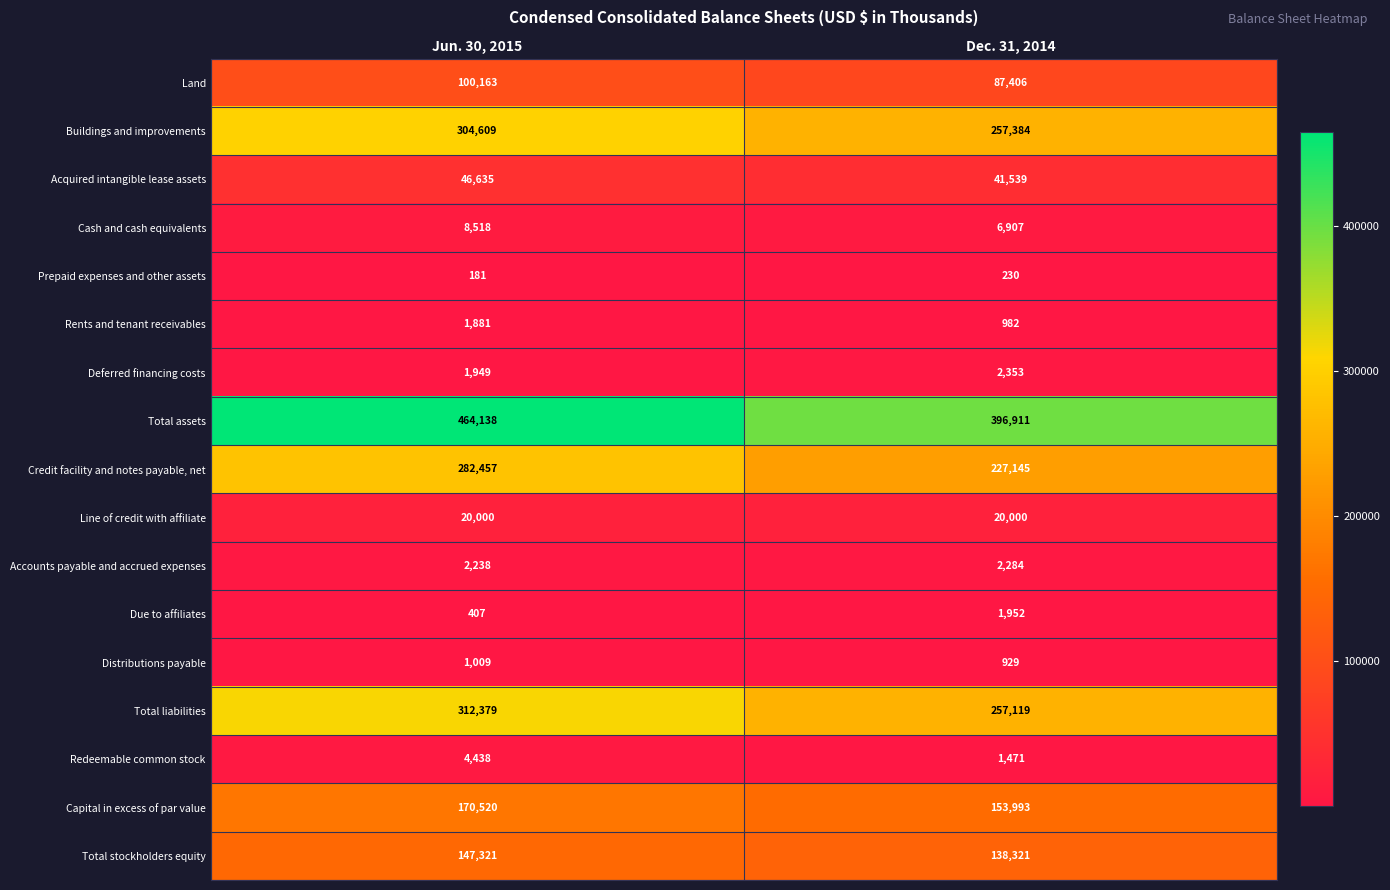

At which label is Accounts payable and accrued expenses closest to 2261?

Jun. 30, 2015